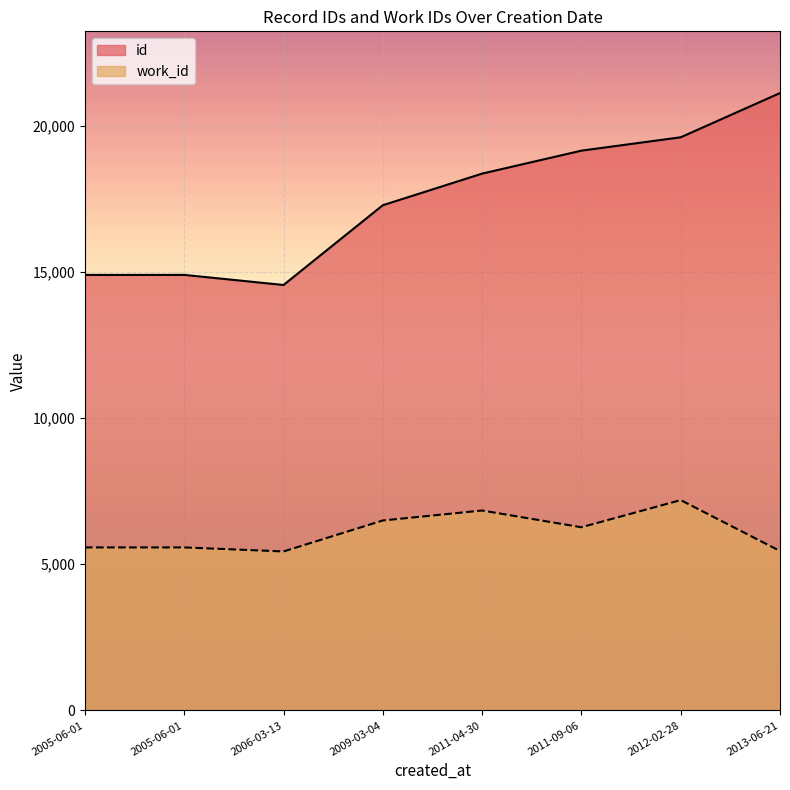

Is the value of id at 2011-09-06 greater than the value of work_id at 2011-04-30?

Yes